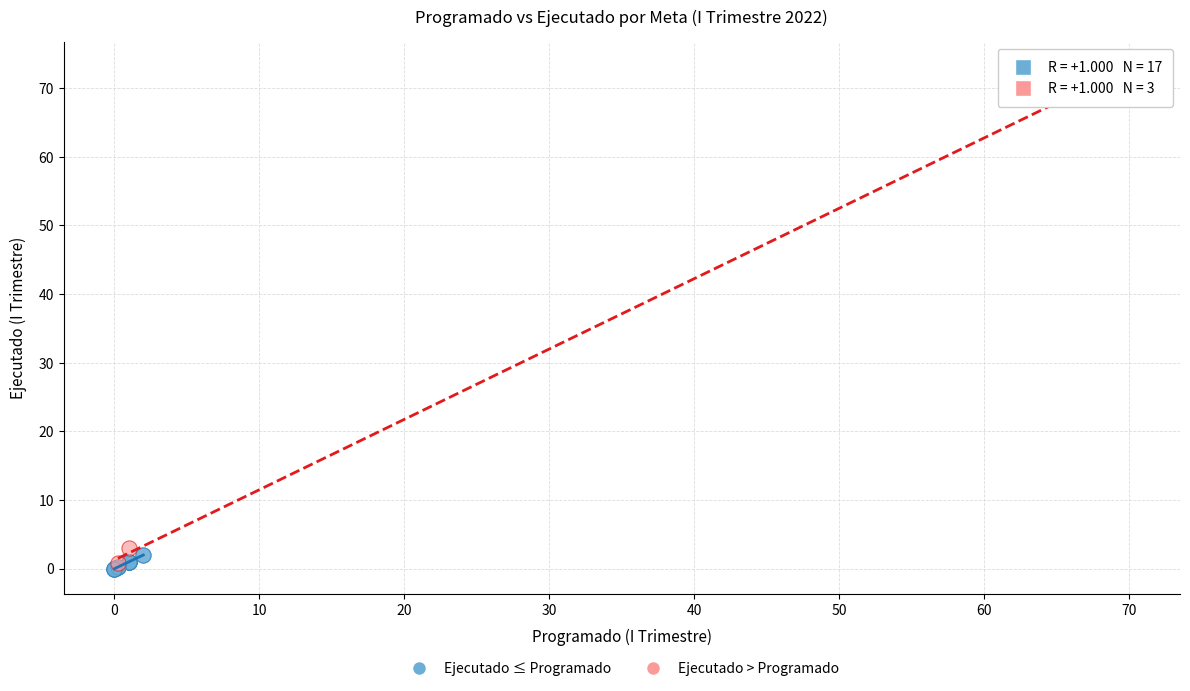

Which series reaches the minimum Y coordinate?

Ejecutado ≤ Programado